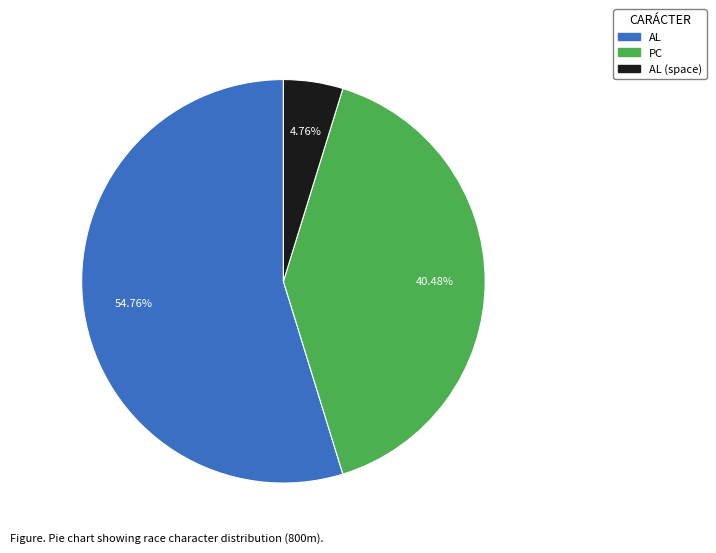

Which slice represents more than half of the pie?

AL